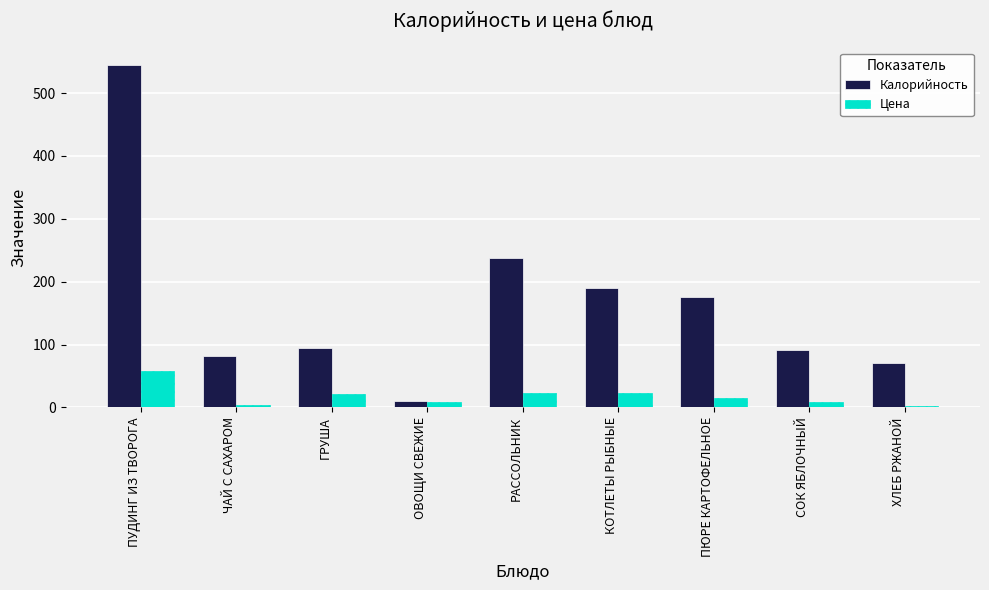

At which label does Калорийность reach its peak?

ПУДИНГ ИЗ ТВОРОГА